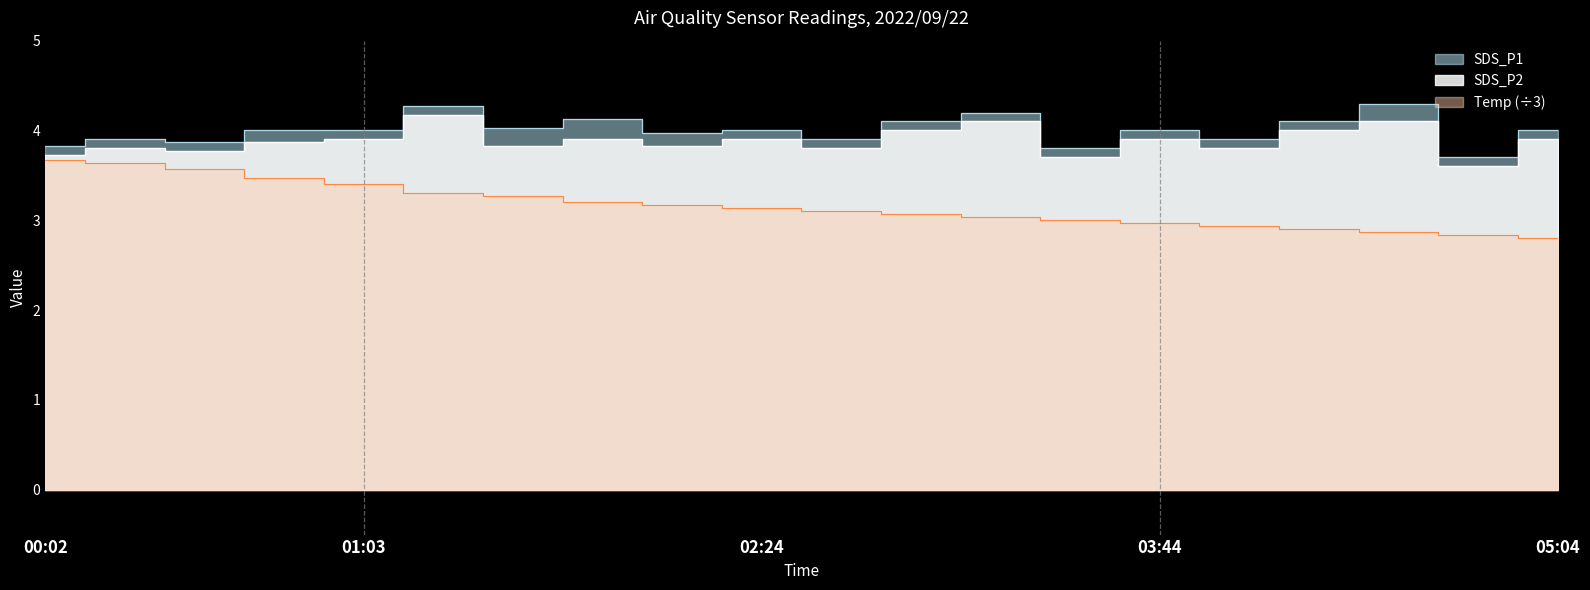

In SDS_P1, how many points are higher than both neighbors (excluding endpoints)?

7